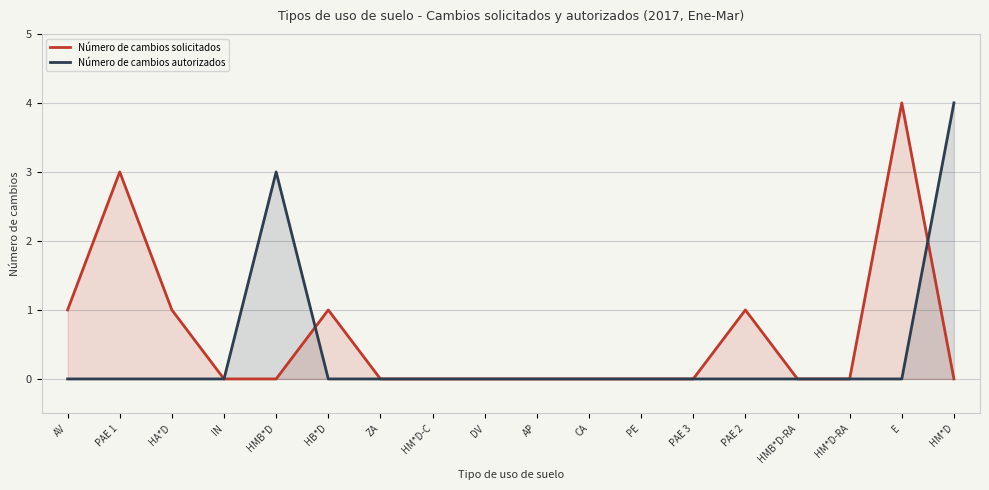

What is the sum of all Número de cambios solicitados values?

11